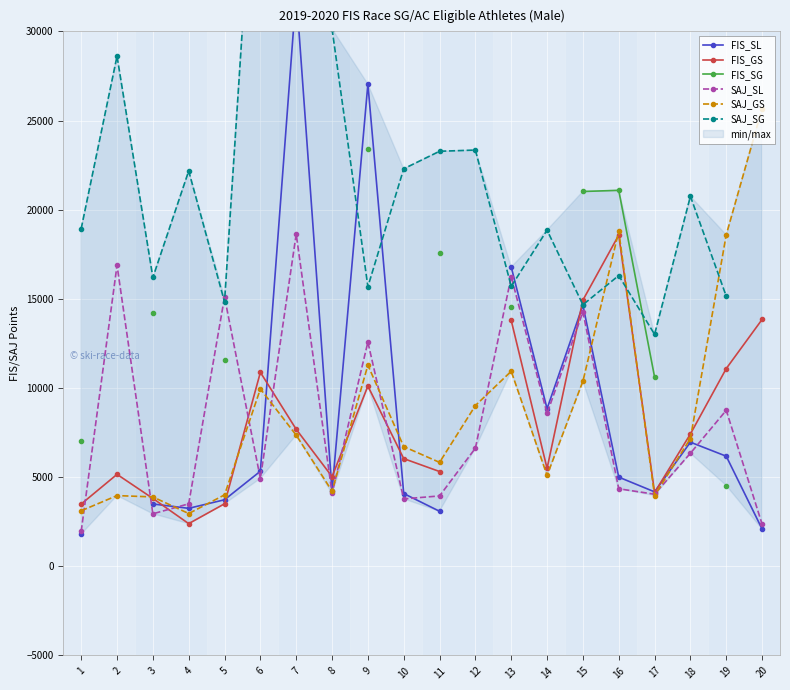

Is this an area chart (filled region under the line)?

No